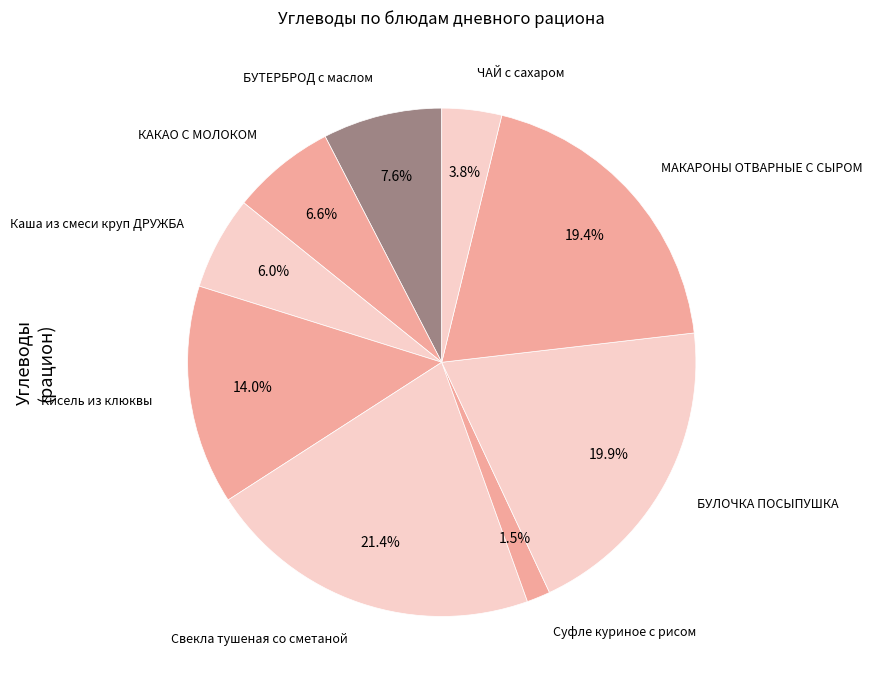

Count the number of slices in the pie.

9